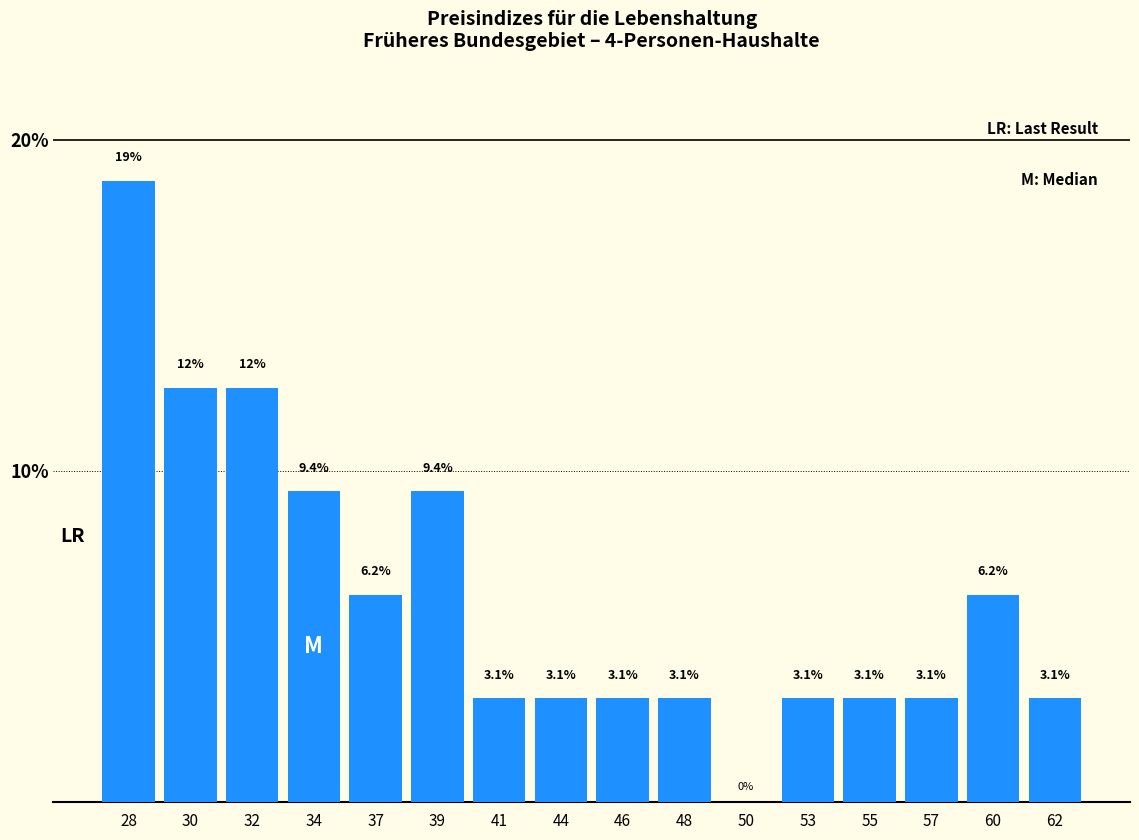

Which category has the highest value across all series?

28